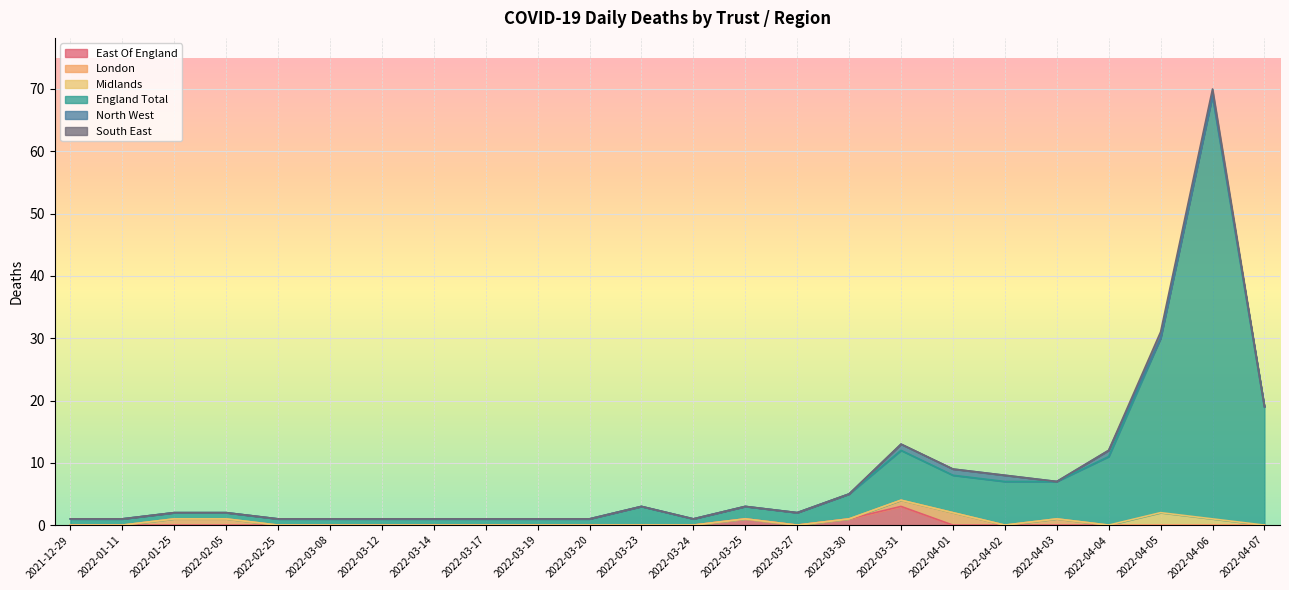

Reading left to right, list all the values displayed in this chart.

East Of England: 2021-12-29=0	2022-01-11=0	2022-01-25=0	2022-02-05=0	2022-02-25=0	2022-03-08=0	2022-03-12=0	2022-03-14=0	2022-03-17=0	2022-03-19=0	2022-03-20=0	2022-03-23=0	2022-03-24=0	2022-03-25=1	2022-03-27=0	2022-03-30=1	2022-03-31=3	2022-04-01=0	2022-04-02=0	2022-04-03=0	2022-04-04=0	2022-04-05=0	2022-04-06=0	2022-04-07=0
London: 2021-12-29=0	2022-01-11=0	2022-01-25=1	2022-02-05=1	2022-02-25=0	2022-03-08=0	2022-03-12=0	2022-03-14=0	2022-03-17=0	2022-03-19=0	2022-03-20=0	2022-03-23=0	2022-03-24=0	2022-03-25=0	2022-03-27=0	2022-03-30=0	2022-03-31=1	2022-04-01=2	2022-04-02=0	2022-04-03=1	2022-04-04=0	2022-04-05=0	2022-04-06=0	2022-04-07=0
Midlands: 2021-12-29=0	2022-01-11=0	2022-01-25=0	2022-02-05=0	2022-02-25=0	2022-03-08=0	2022-03-12=0	2022-03-14=0	2022-03-17=0	2022-03-19=0	2022-03-20=0	2022-03-23=0	2022-03-24=0	2022-03-25=0	2022-03-27=0	2022-03-30=0	2022-03-31=0	2022-04-01=0	2022-04-02=0	2022-04-03=0	2022-04-04=0	2022-04-05=2	2022-04-06=1	2022-04-07=0
England Total: 2021-12-29=1	2022-01-11=1	2022-01-25=1	2022-02-05=1	2022-02-25=1	2022-03-08=1	2022-03-12=1	2022-03-14=1	2022-03-17=1	2022-03-19=1	2022-03-20=1	2022-03-23=3	2022-03-24=1	2022-03-25=2	2022-03-27=2	2022-03-30=4	2022-03-31=8	2022-04-01=6	2022-04-02=7	2022-04-03=6	2022-04-04=11	2022-04-05=28	2022-04-06=68	2022-04-07=19
North West: 2021-12-29=0	2022-01-11=0	2022-01-25=0	2022-02-05=0	2022-02-25=0	2022-03-08=0	2022-03-12=0	2022-03-14=0	2022-03-17=0	2022-03-19=0	2022-03-20=0	2022-03-23=0	2022-03-24=0	2022-03-25=0	2022-03-27=0	2022-03-30=0	2022-03-31=1	2022-04-01=1	2022-04-02=1	2022-04-03=0	2022-04-04=1	2022-04-05=0	2022-04-06=0	2022-04-07=0
South East: 2021-12-29=0	2022-01-11=0	2022-01-25=0	2022-02-05=0	2022-02-25=0	2022-03-08=0	2022-03-12=0	2022-03-14=0	2022-03-17=0	2022-03-19=0	2022-03-20=0	2022-03-23=0	2022-03-24=0	2022-03-25=0	2022-03-27=0	2022-03-30=0	2022-03-31=0	2022-04-01=0	2022-04-02=0	2022-04-03=0	2022-04-04=0	2022-04-05=1	2022-04-06=1	2022-04-07=0